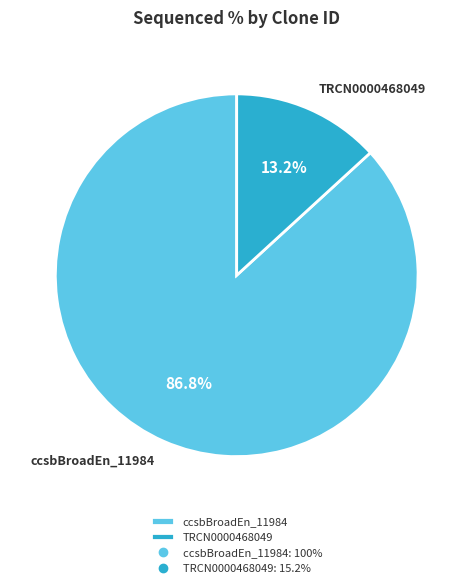

Is it true that TRCN0000468049 is 4% of the pie?

False